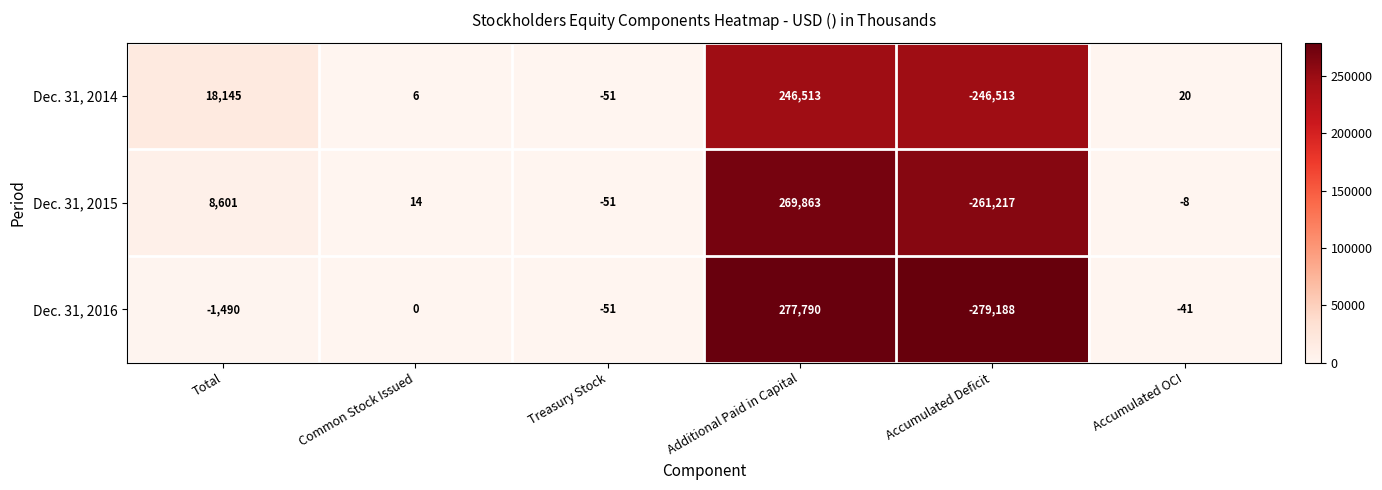

List the series in order of their peak value, lowest first.

Dec. 31, 2014, Dec. 31, 2015, Dec. 31, 2016